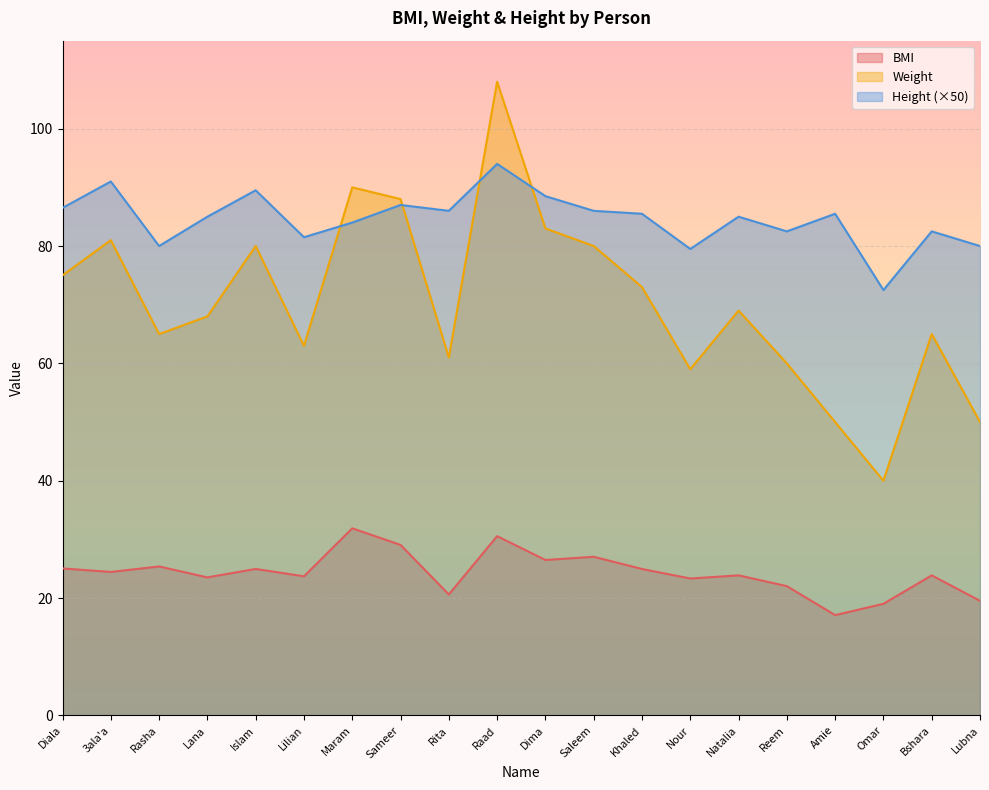

Reading right to left, list all the values displayed in this chart.

BMI: Lubna=19.5	Bshara=23.9	Omar=19.0	Amie=17.1	Reem=22.0	Natalia=23.9	Nour=23.3	Khaled=25.0	Saleem=27.0	Dima=26.5	Raad=30.6	Rita=20.6	Sameer=29.1	Maram=31.9	Lilian=23.7	Islam=25.0	Lana=23.5	Rasha=25.4	3ala'a=24.5	Diala=25.1
Weight: Lubna=50.0	Bshara=65.0	Omar=40.0	Amie=50.0	Reem=60.0	Natalia=69.0	Nour=59.0	Khaled=73.0	Saleem=80.0	Dima=83.0	Raad=108.0	Rita=61.0	Sameer=88.0	Maram=90.0	Lilian=63.0	Islam=80.0	Lana=68.0	Rasha=65.0	3ala'a=81.0	Diala=75.0
Height: Lubna=80.0	Bshara=82.5	Omar=72.5	Amie=85.5	Reem=82.5	Natalia=85.0	Nour=79.5	Khaled=85.5	Saleem=86.0	Dima=88.5	Raad=94.0	Rita=86.0	Sameer=87.0	Maram=84.0	Lilian=81.5	Islam=89.5	Lana=85.0	Rasha=80.0	3ala'a=91.0	Diala=86.5